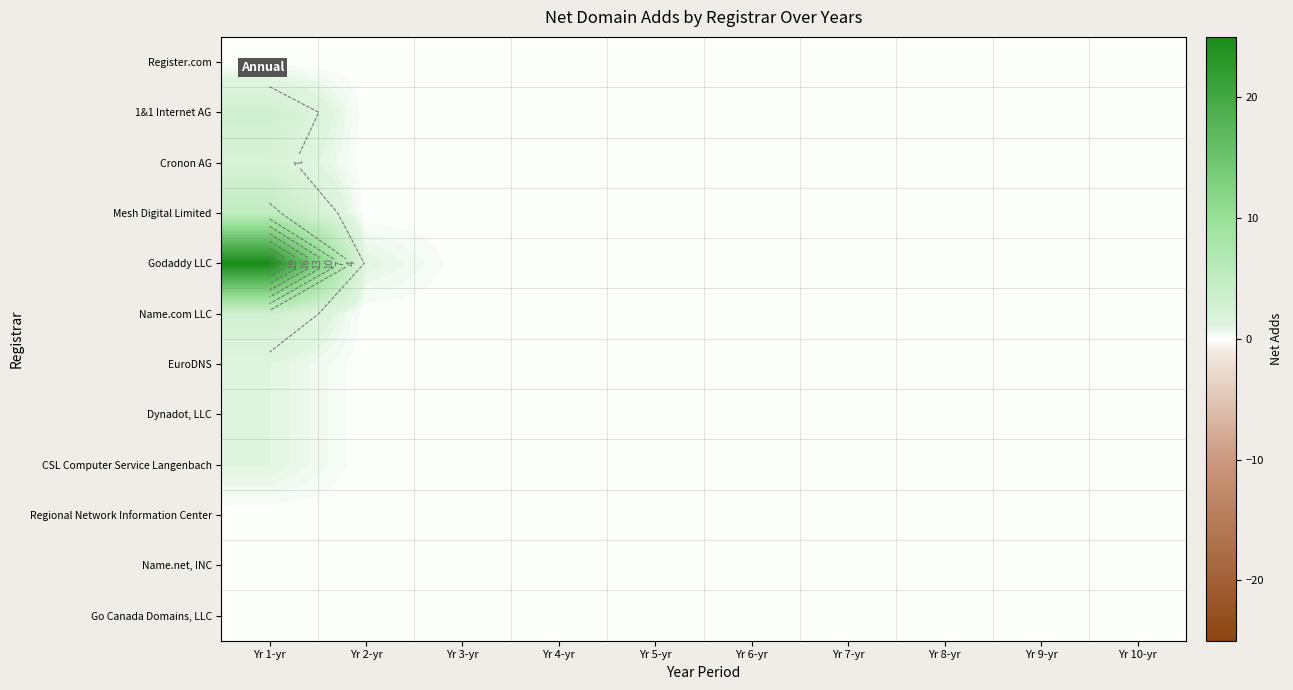

List the series in order of their peak value, highest first.

Godaddy LLC, Mesh Digital Limited, 1&1 Internet AG, Name.com LLC, Cronon AG, EuroDNS, Dynadot, LLC, CSL Computer Service Langenbach, Register.com, Regional Network Information Center, Name.net, INC, Go Canada Domains, LLC